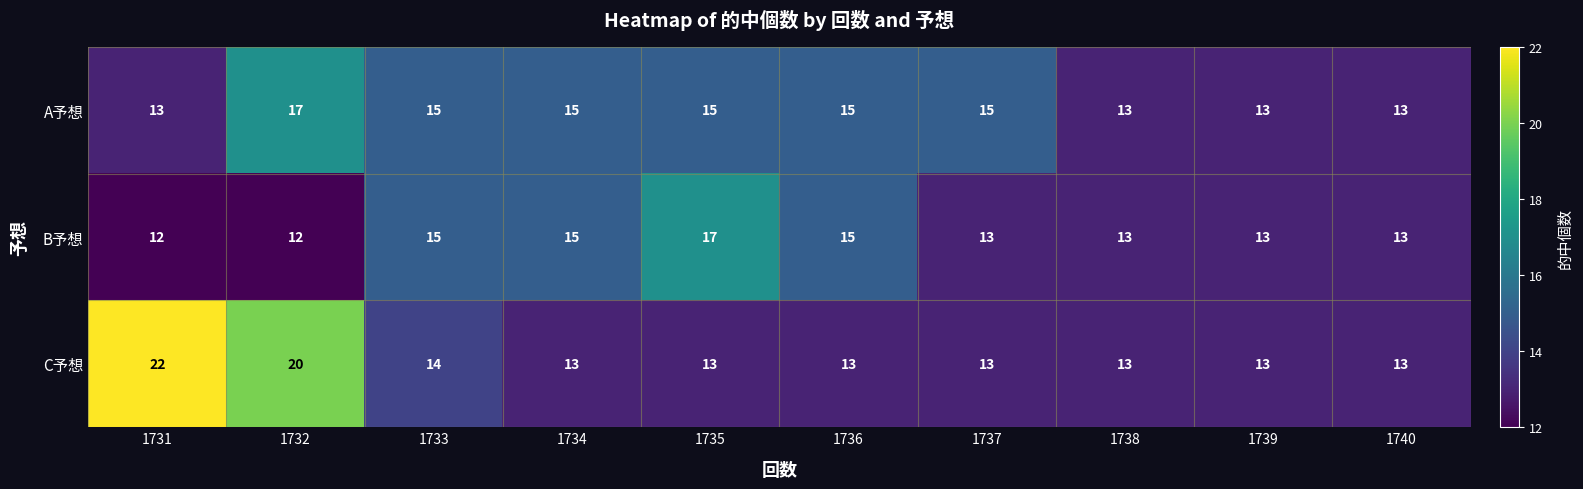

What is the difference between the highest and lowest values at 1731?

10